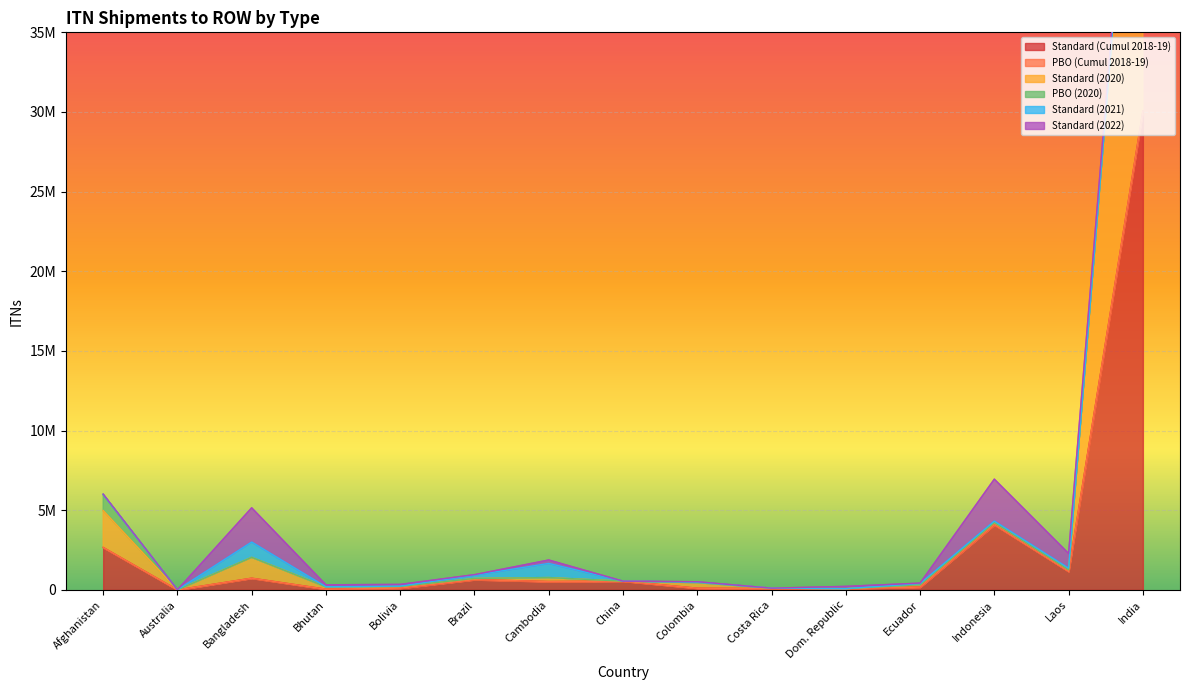

At which label does Standard (Cumul 2018-19) first exceed 525677?

Afghanistan